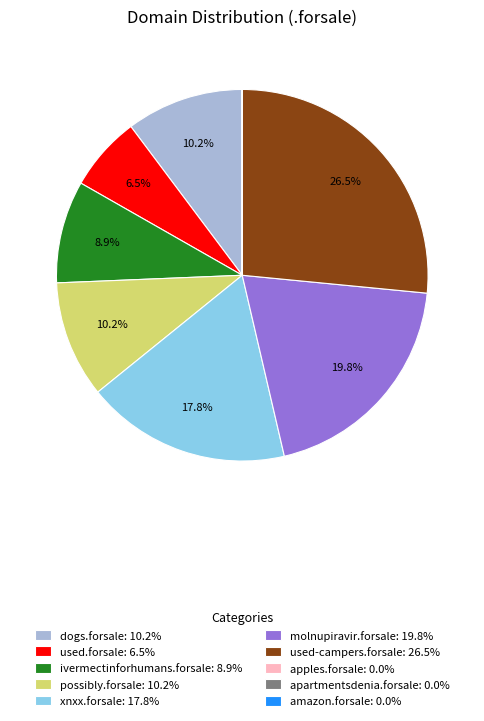

The possibly.forsale slice represents 1% of the pie. True or false?

False